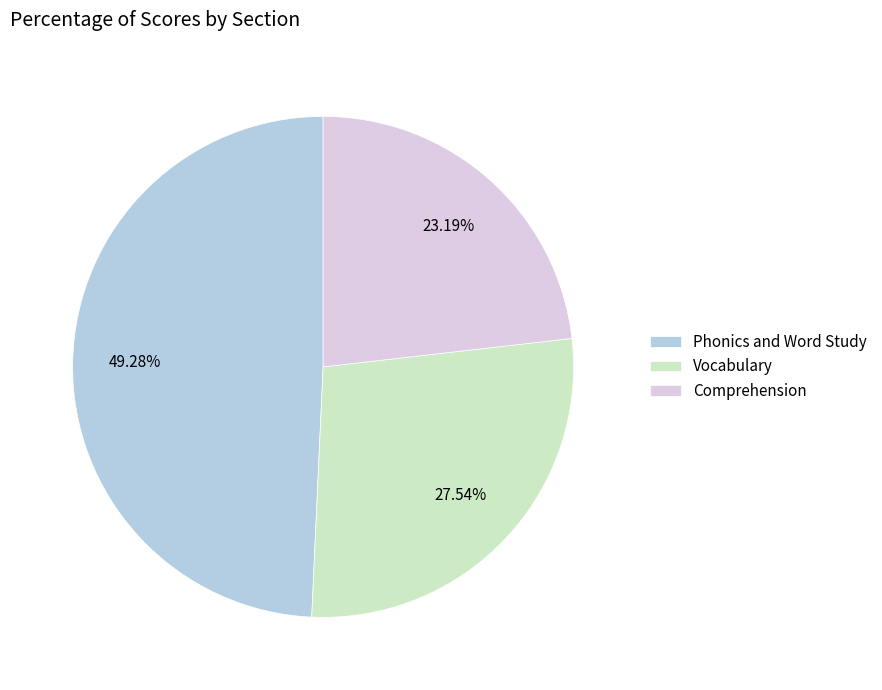

Rank the categories by value from highest to lowest.

Phonics and Word Study, Vocabulary, Comprehension